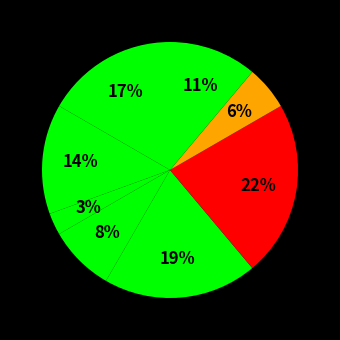

How many segments does this pie chart have?

8